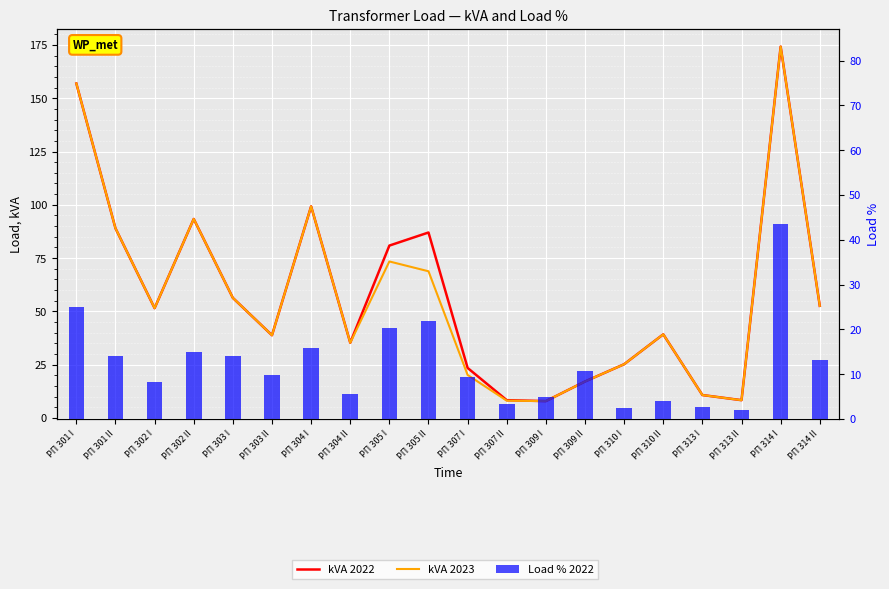

Where does the kVA 2022 series first go above 51?

РП 301 I